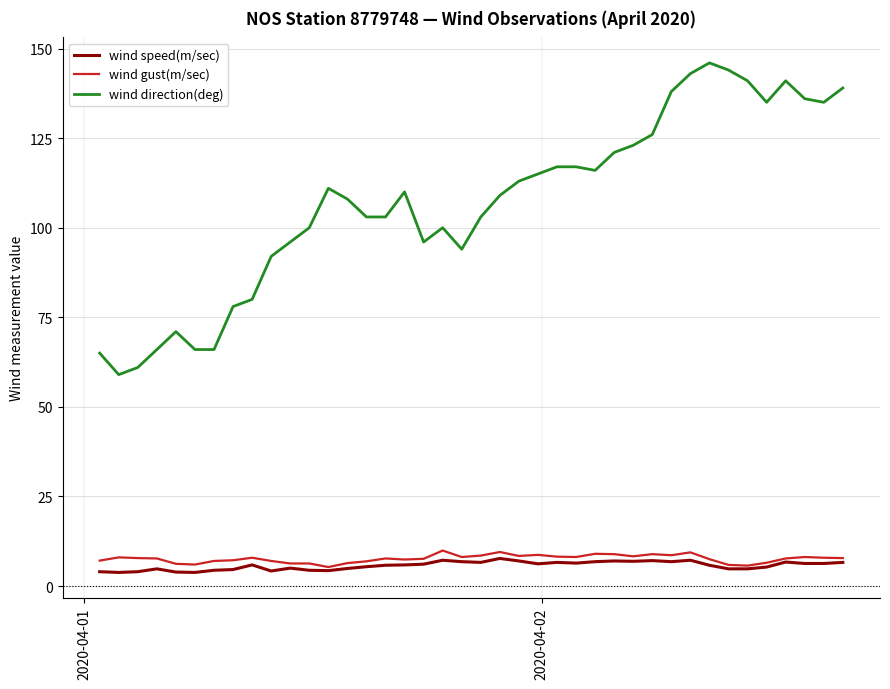

True or false: wind speed(m/sec) and wind direction(deg) intersect in this chart.

False